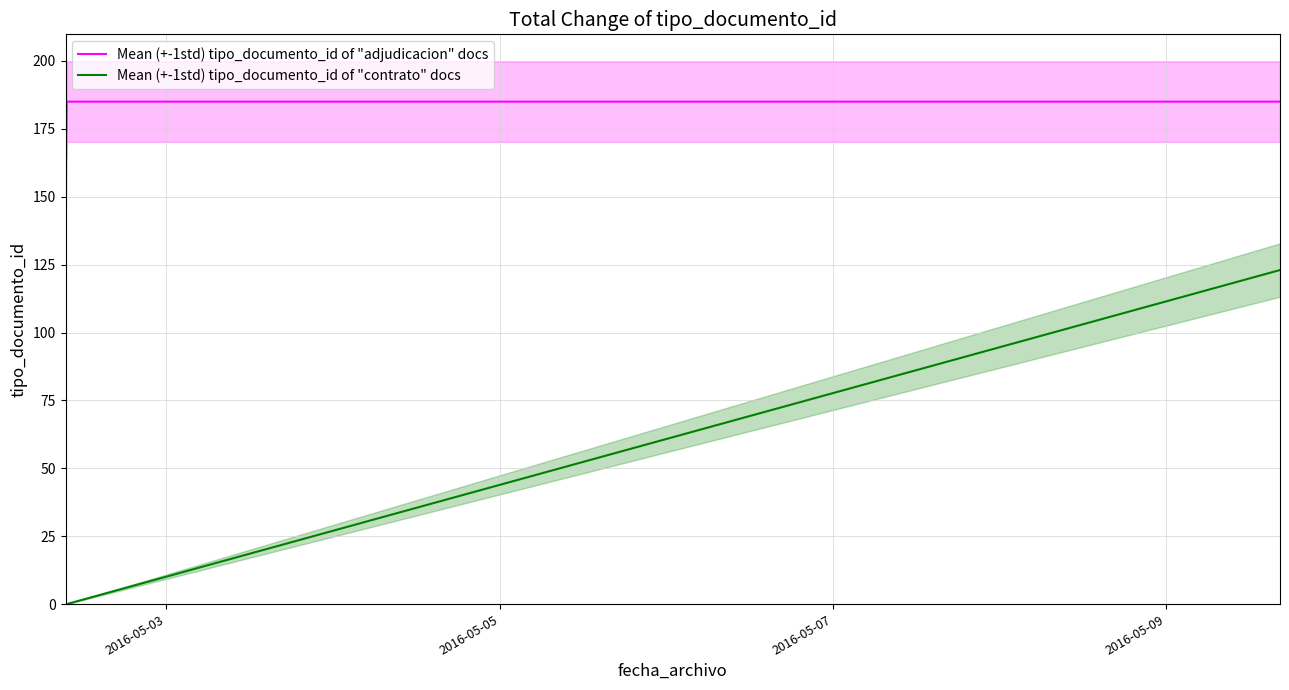

What is the difference between the maximum and minimum values in the Mean (+-1std) tipo_documento_id of "contrato" docs series?

123